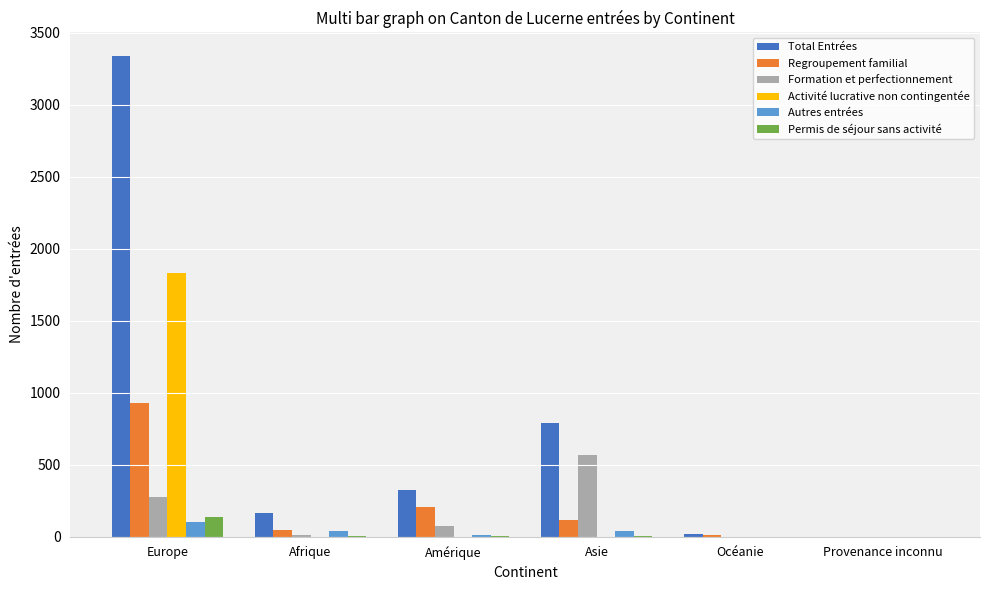

The value of Activité lucrative non contingentée at Océanie is 0. True or false?

True